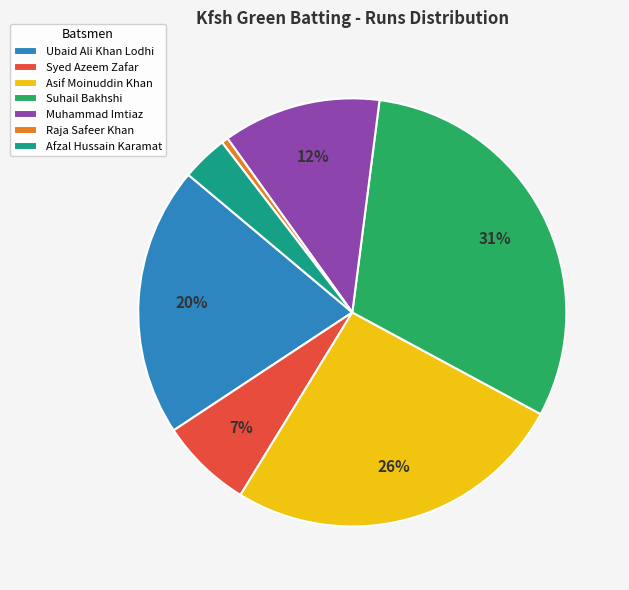

To the nearest percent, what is the combined percentage of Ubaid Ali Khan Lodhi and Syed Azeem Zafar?

27%